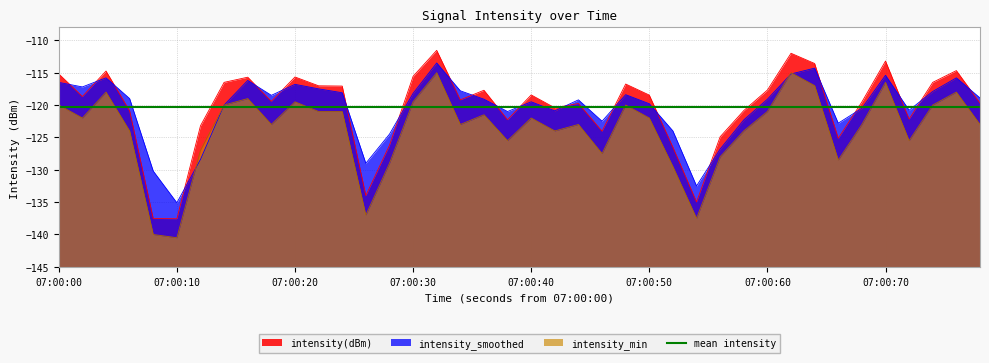

What is the sum of all intensity_smoothed values?

-4819.0